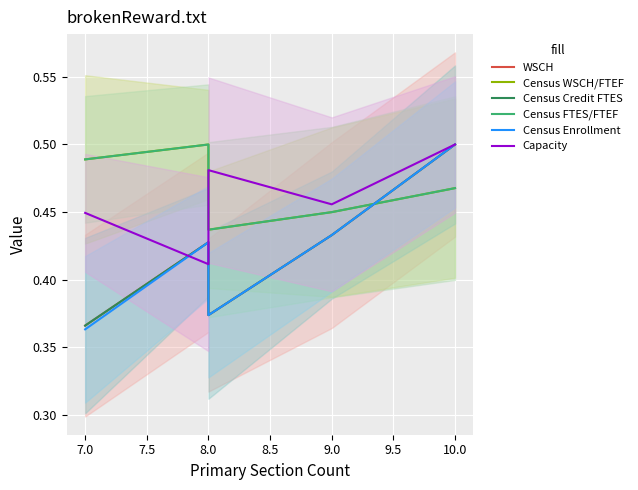

What is the spread (max minus min) of values at 7.0?

0.1